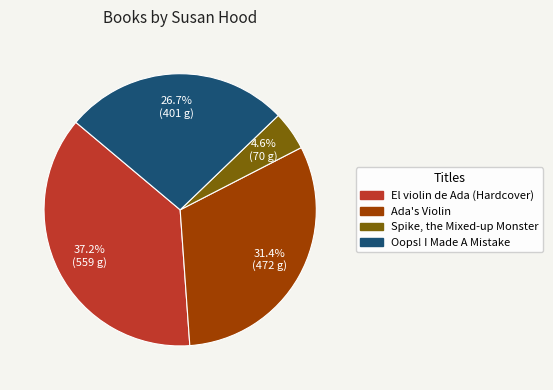

Is there any slice that represents more than half of the pie?

No